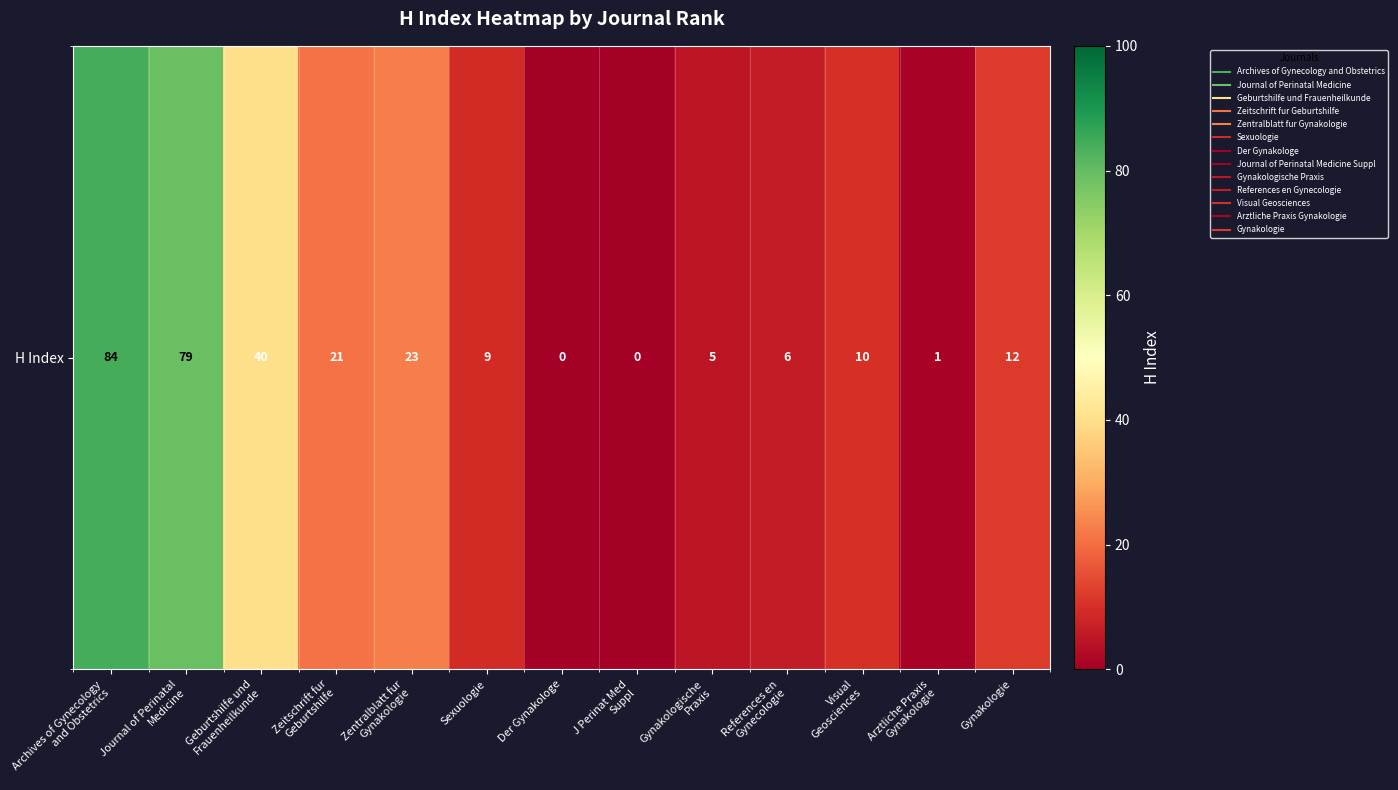

True or false: the data shows 1 at Arztliche Praxis
Gynakologie.

True